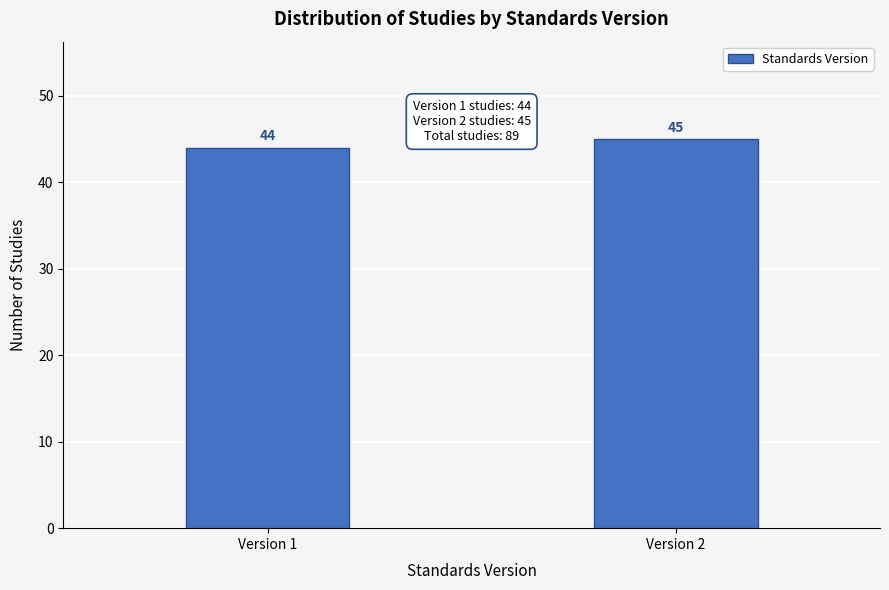

Reading left to right, extract all data points from this chart.

44	45